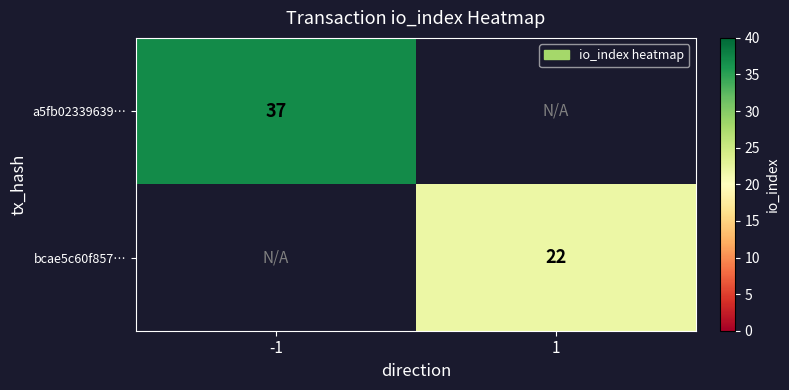

The a5fb02339639… series shows 37 at -1. True or false?

True